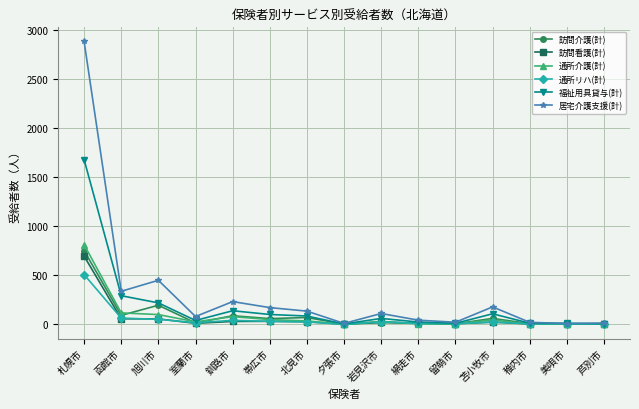

How many lines are shown in the chart?

6